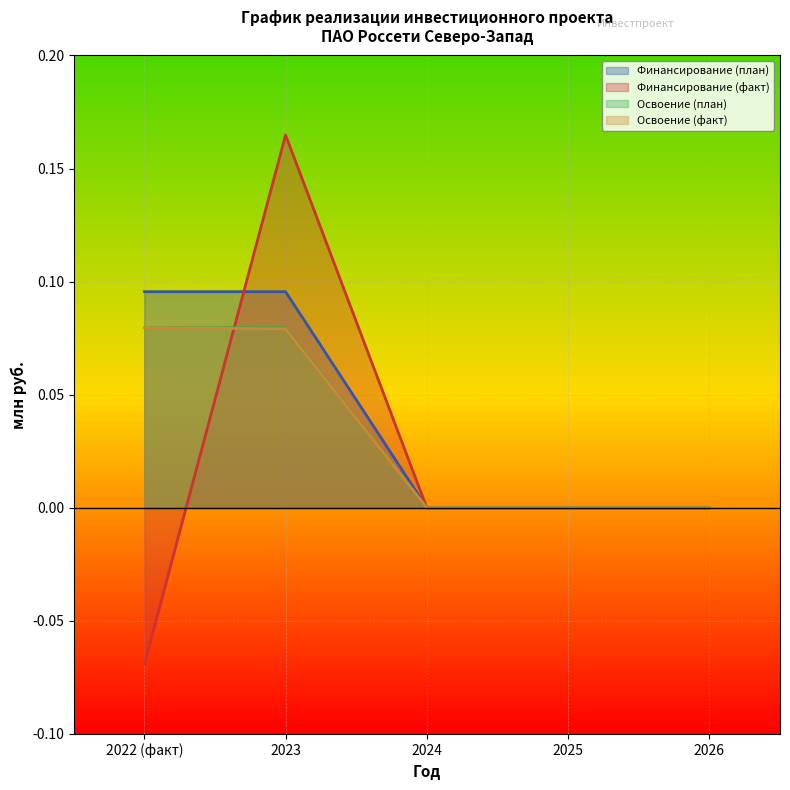

True or false: Освоение (план) and Освоение (факт) intersect in this chart.

False